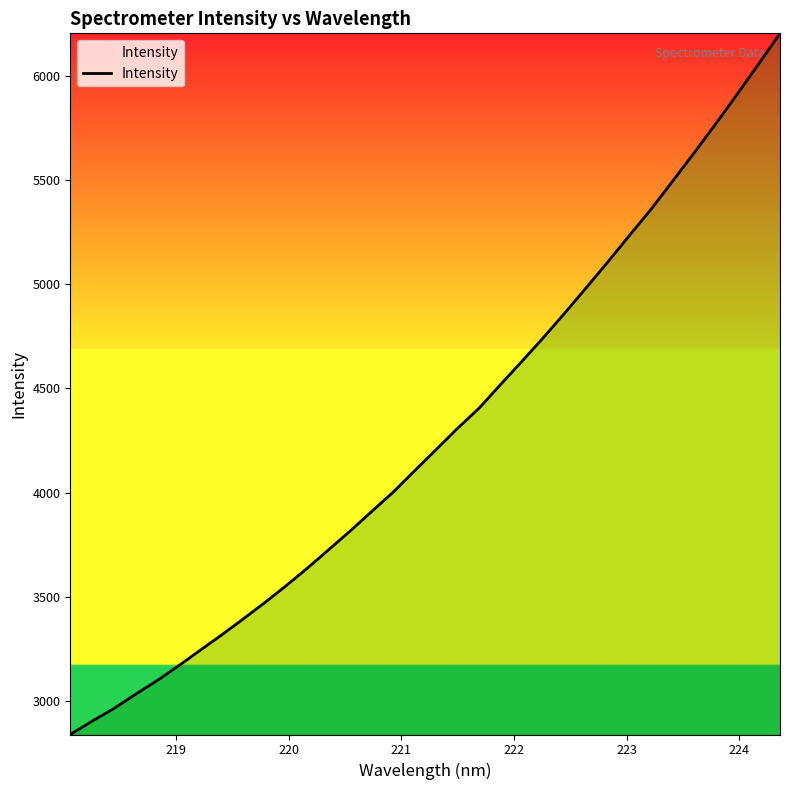

What is the difference between the maximum and minimum values?

3365.1